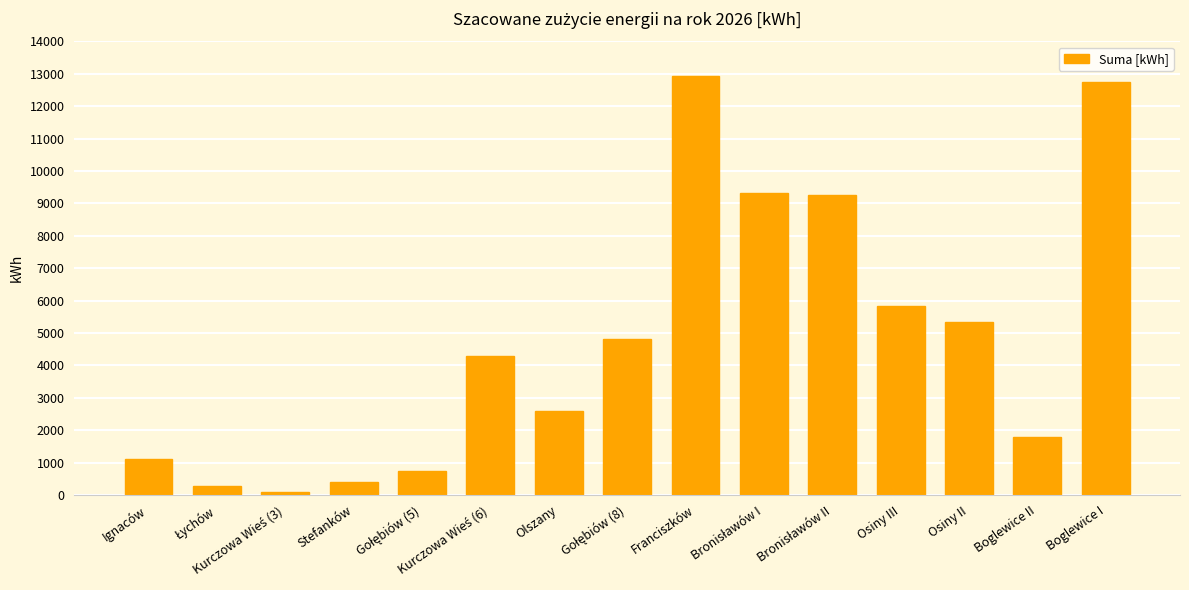

The value at Boglewice I is 19659. True or false?

False